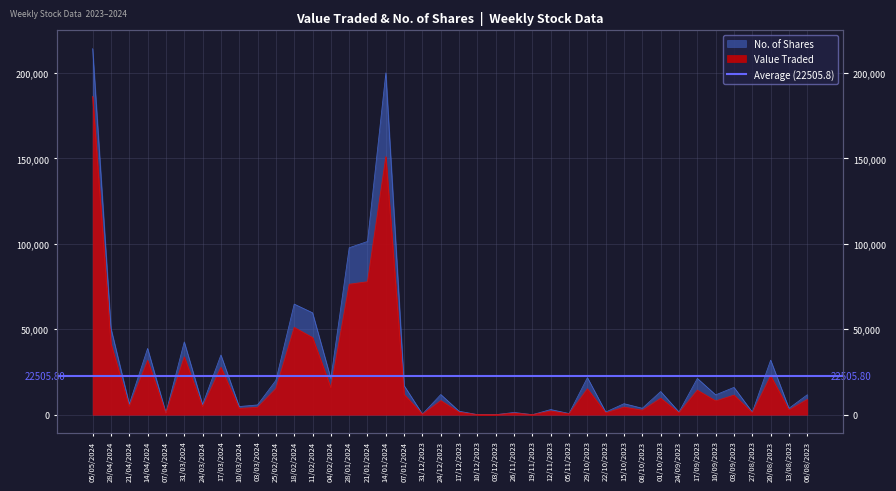

What is the minimum value for Value Traded?

11